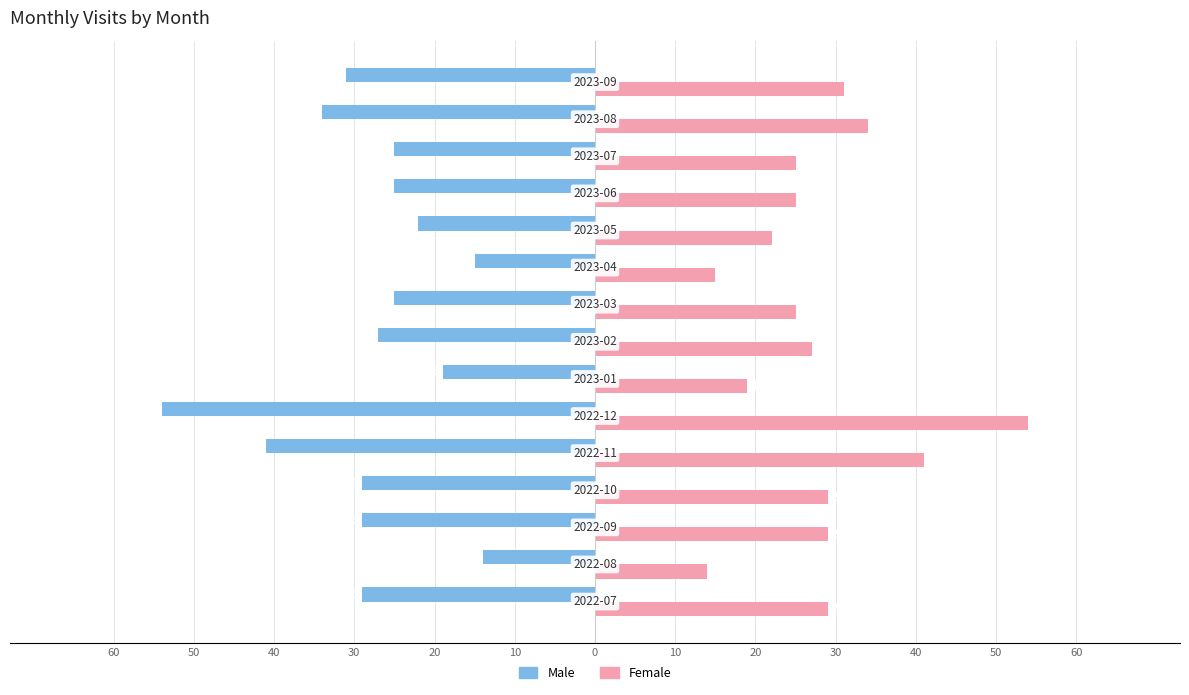

What are all the series names shown in the legend?

Male, Female